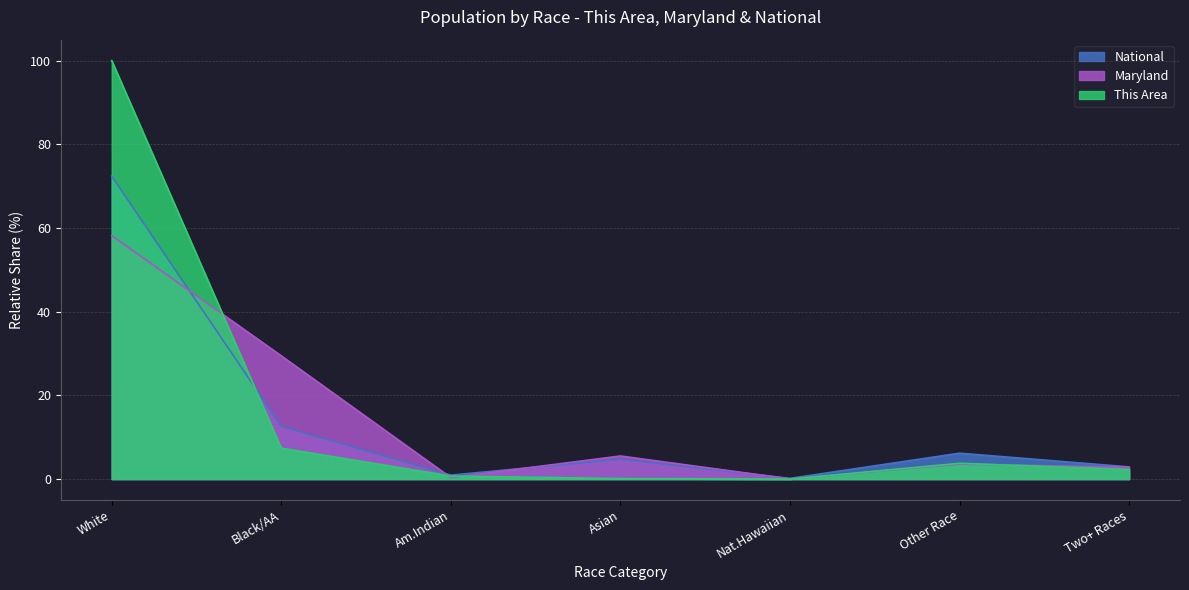

How many times do This Area and Maryland cross each other?

5